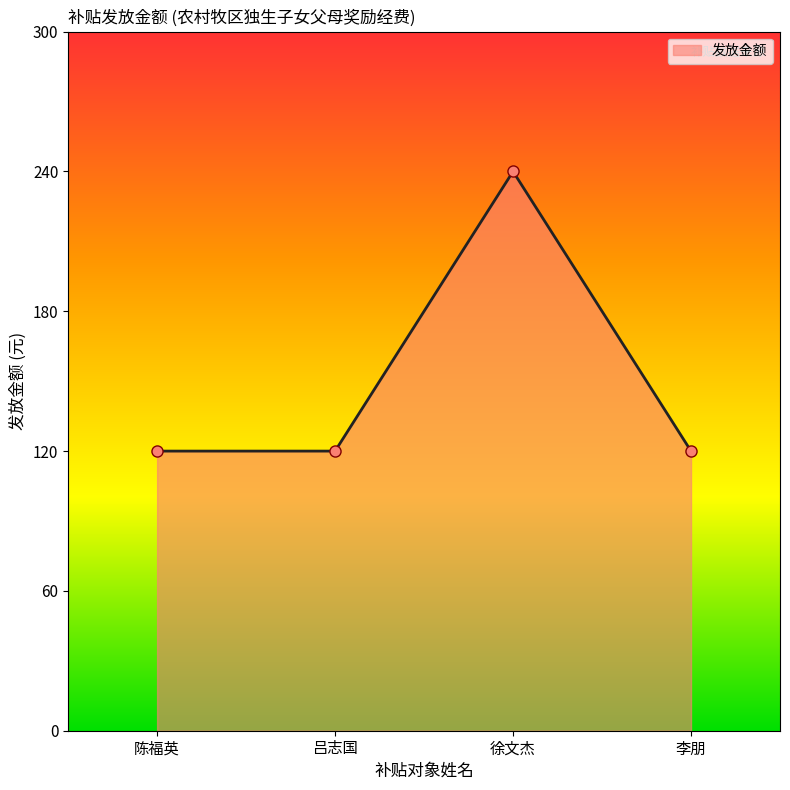

What is the smallest value displayed?

120